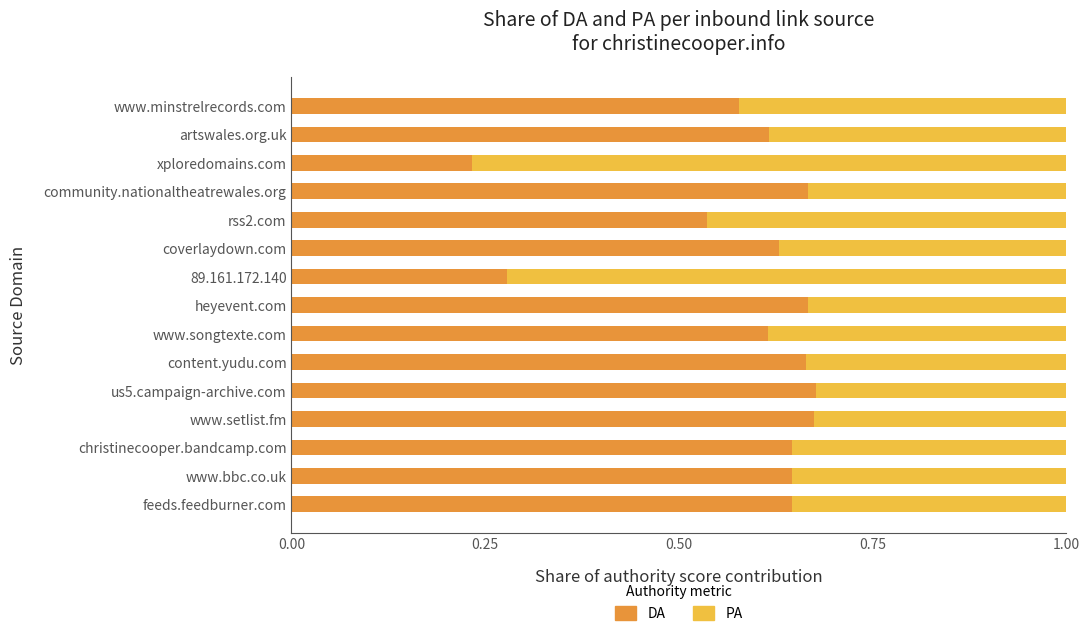

What is the total value across all series at us5.campaign-archive.com?

1.0